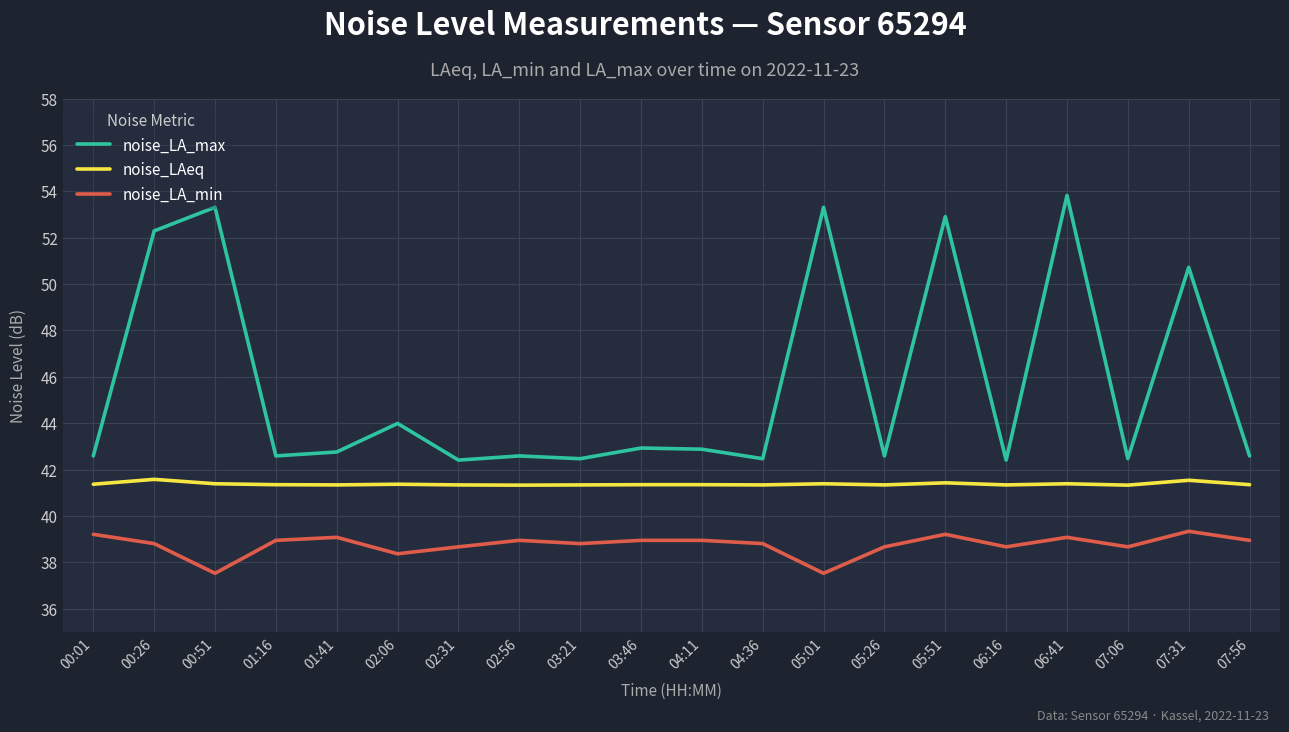

What position from the left is 05:51?

15